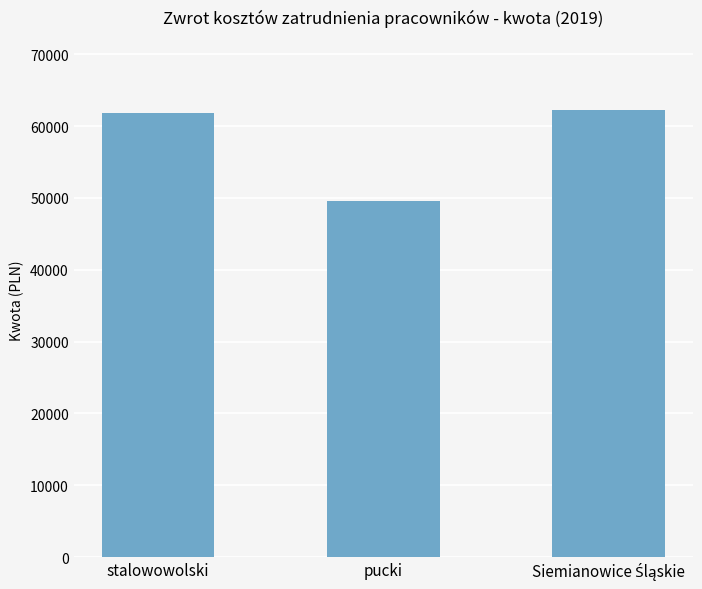

What is the change in value from stalowowolski to pucki?

-12347